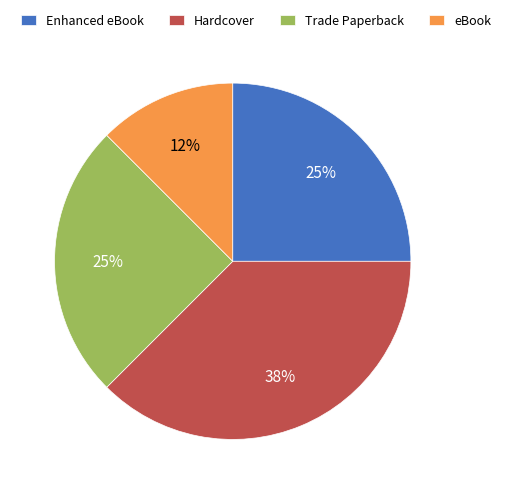

Which category has the smallest portion of the pie?

eBook